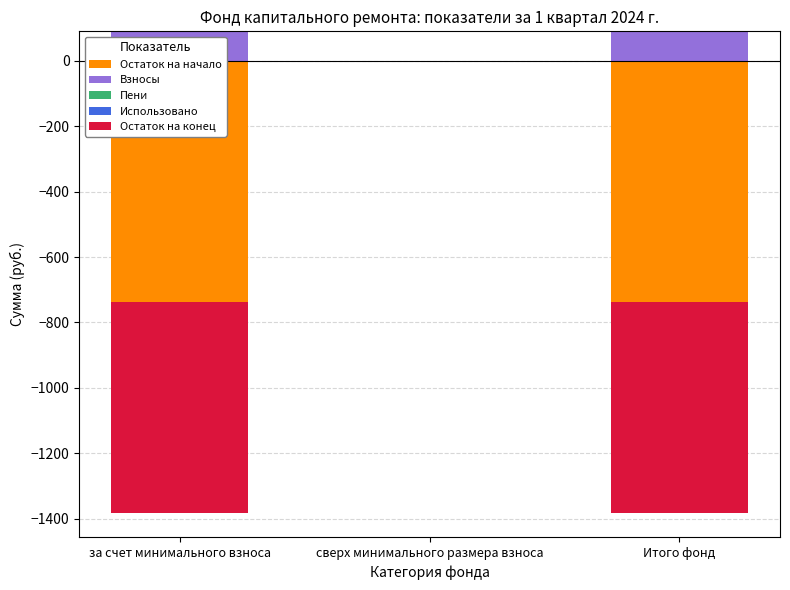

How many bars are there in total?

15